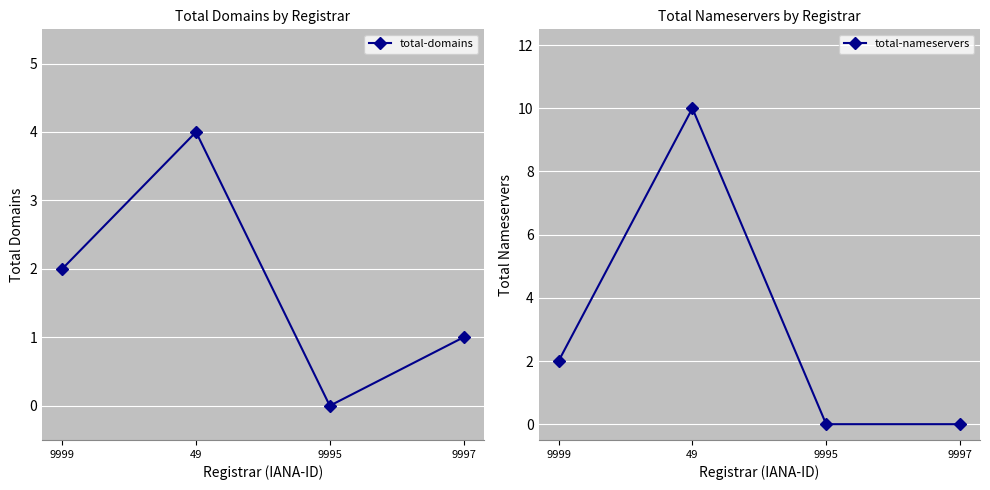

The value of total-nameservers at 49 is 3. True or false?

False